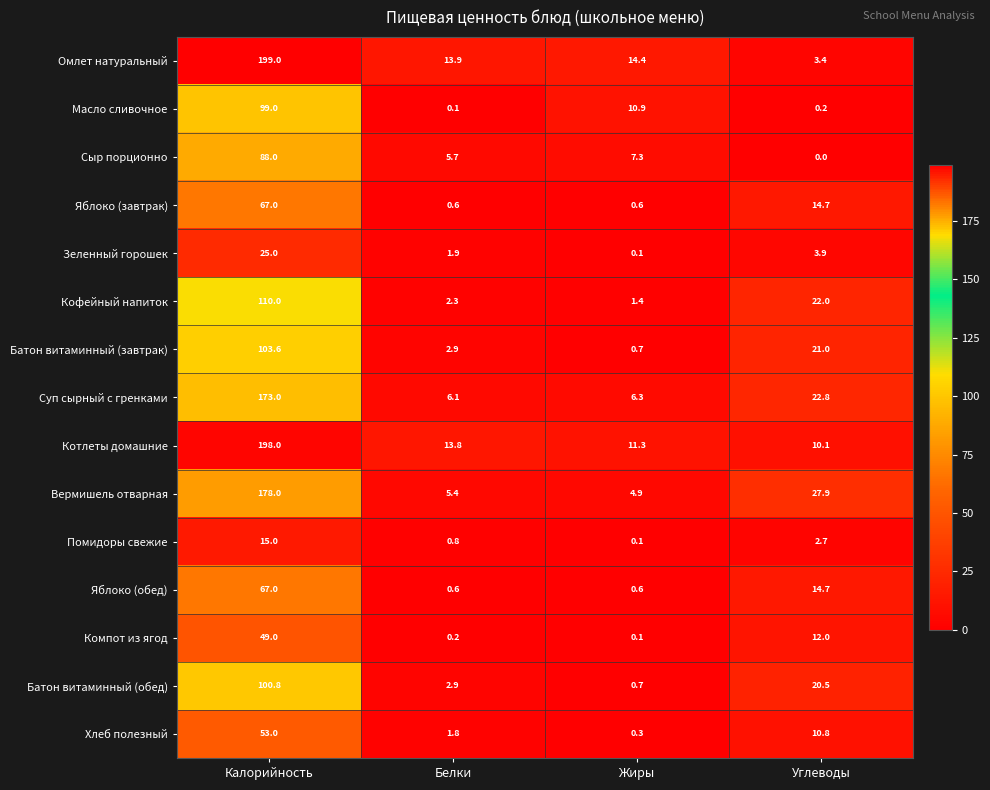

Which series has the widest spread of values?

Омлет натуральный